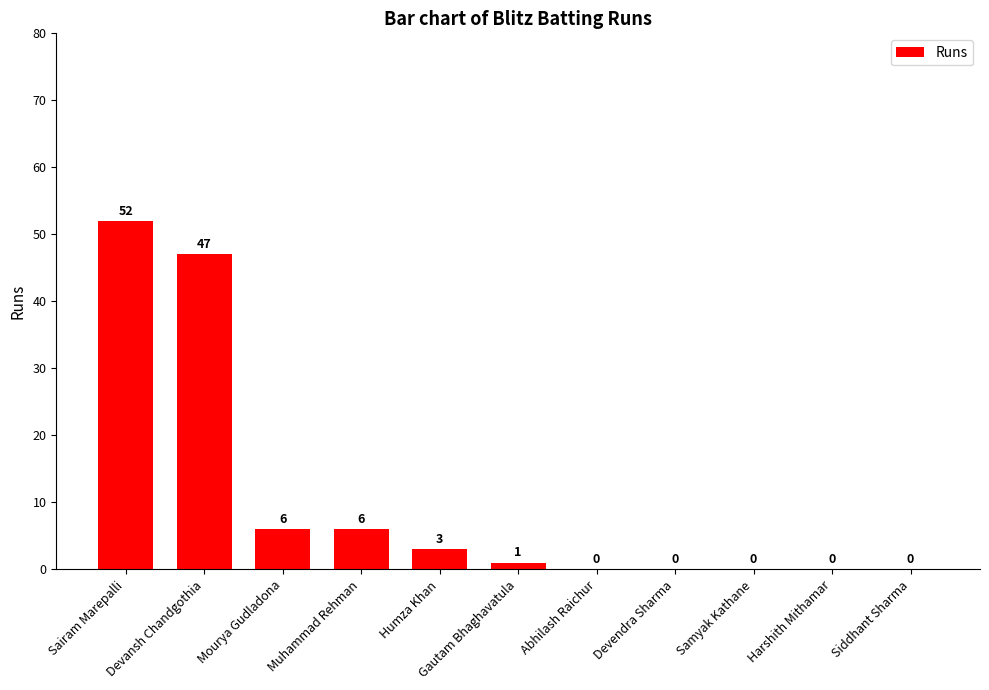

True or false: the data shows 22 at Harshith Mithamar.

False